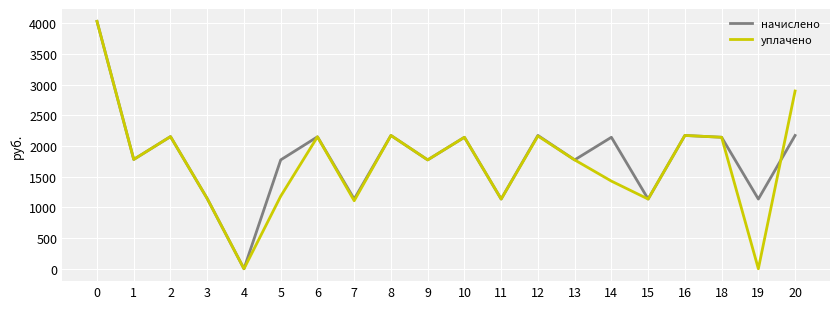

Where is the first local minimum for начислено?

1